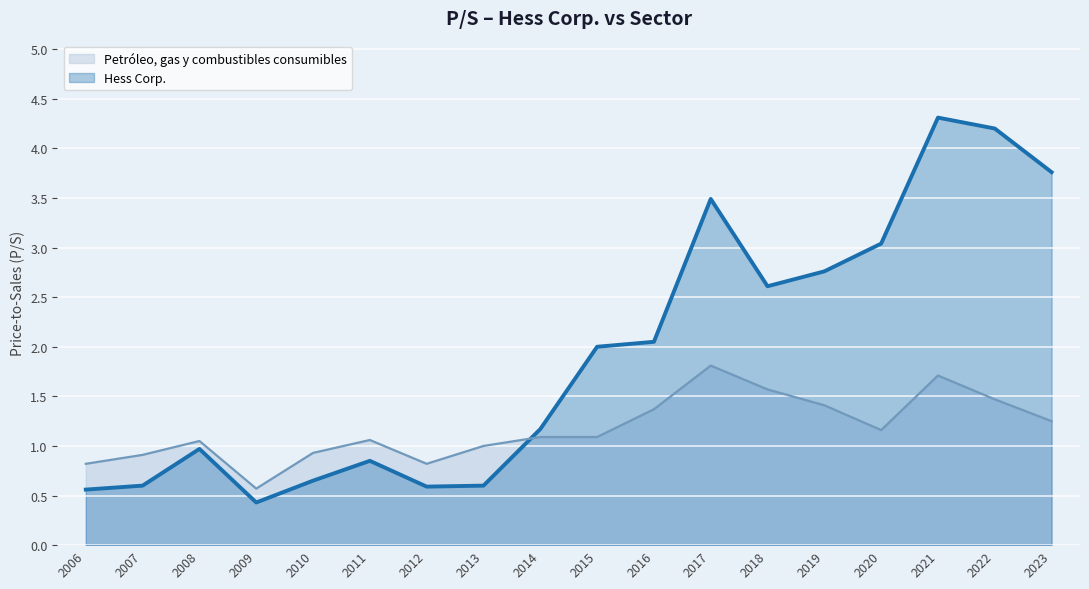

At which label does Hess Corp. reach its minimum?

2009